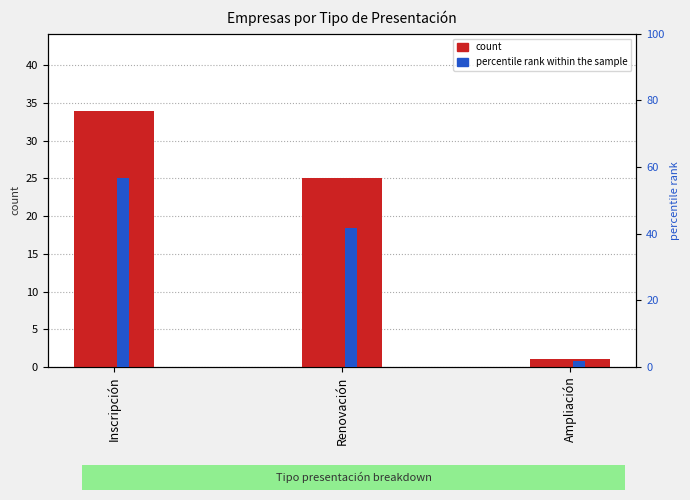

List the series in order of their overall mean, lowest first.

count, percentile rank within the sample